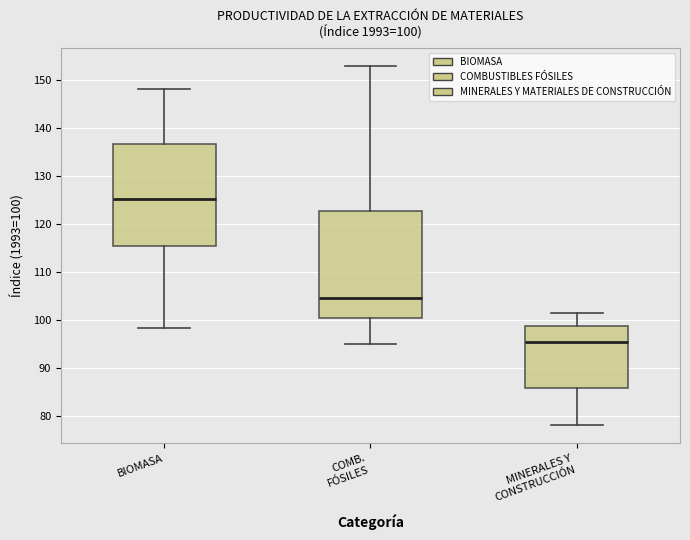

Which box's median line is the highest?

BIOMASA